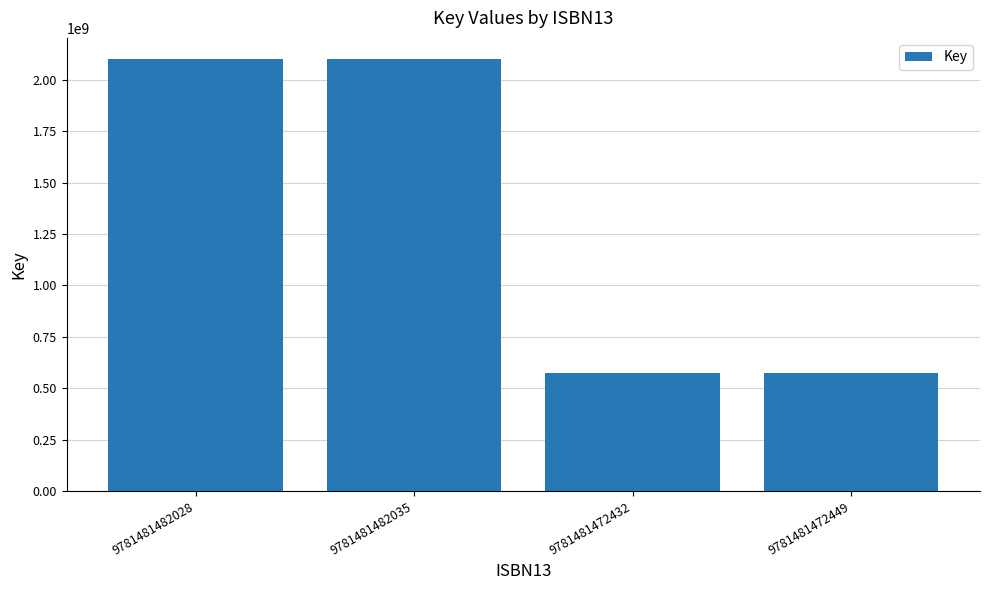

What is the sum of all values?

5350033802